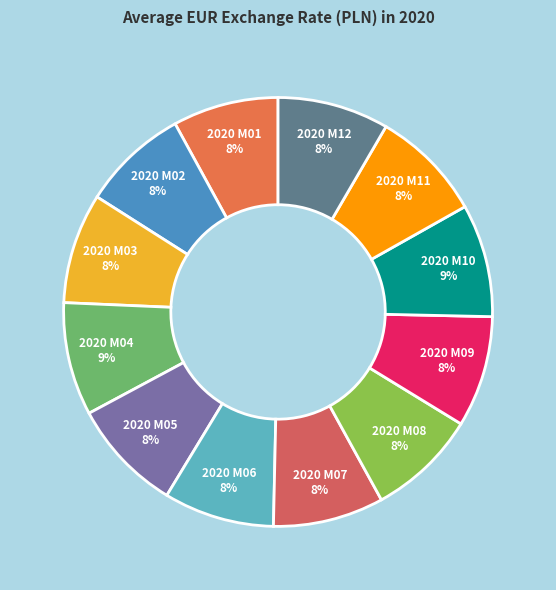

To the nearest percent, what percentage of the pie is 2020 M05?

8%